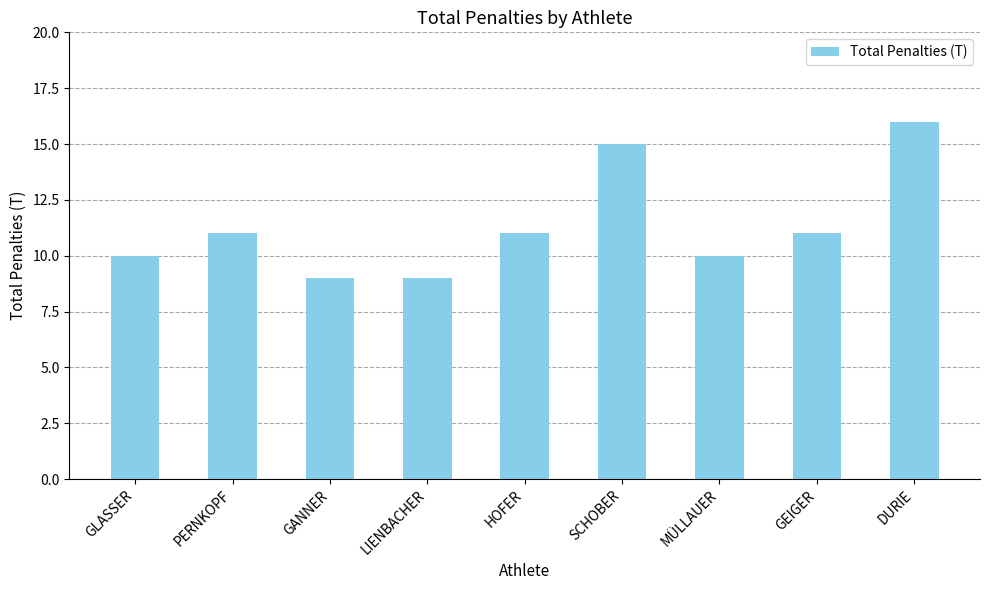

At which category does the chart reach its peak across all series?

DURIE